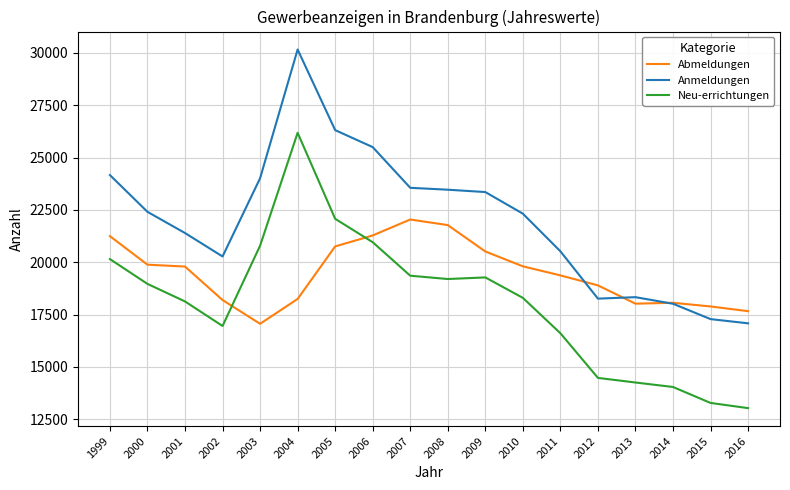

What is the difference between the maximum and minimum values in the Abmeldungen series?

4982